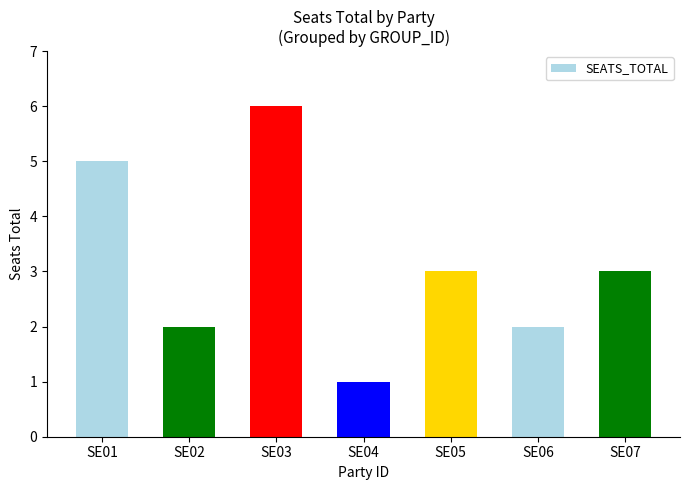

What is the value of the 5th bar from the left?

3